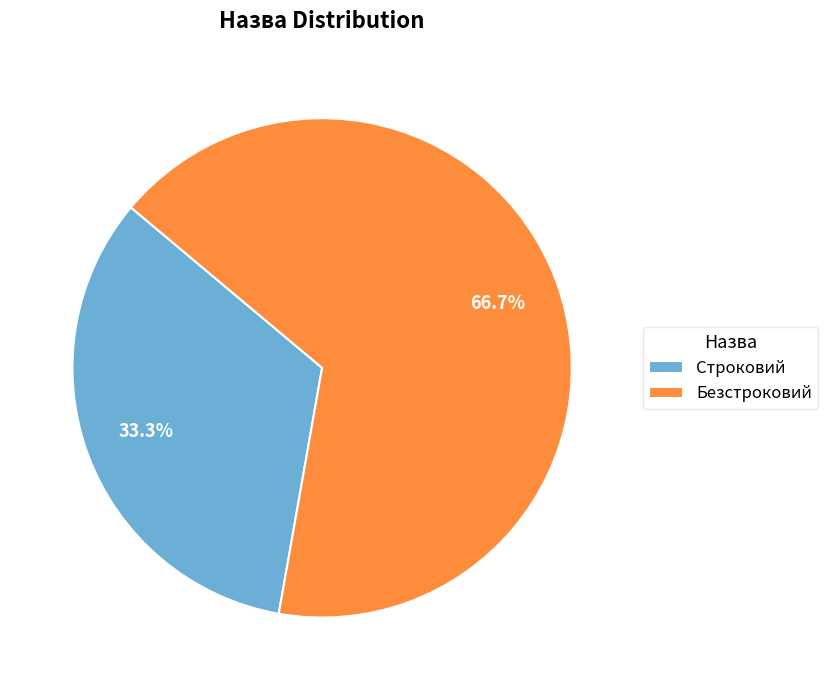

To the nearest percent, what is the average slice percentage?

50%